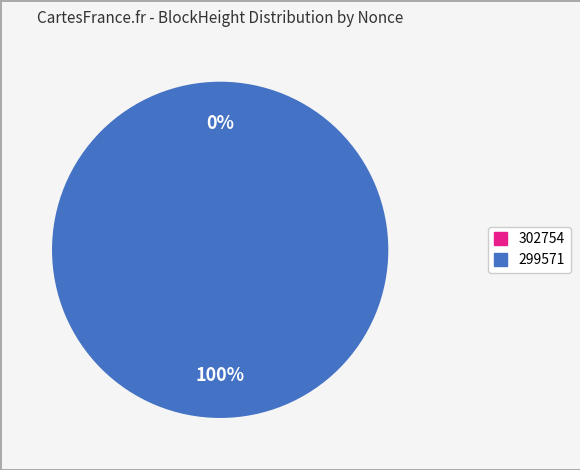

Is there a majority slice in this chart?

Yes